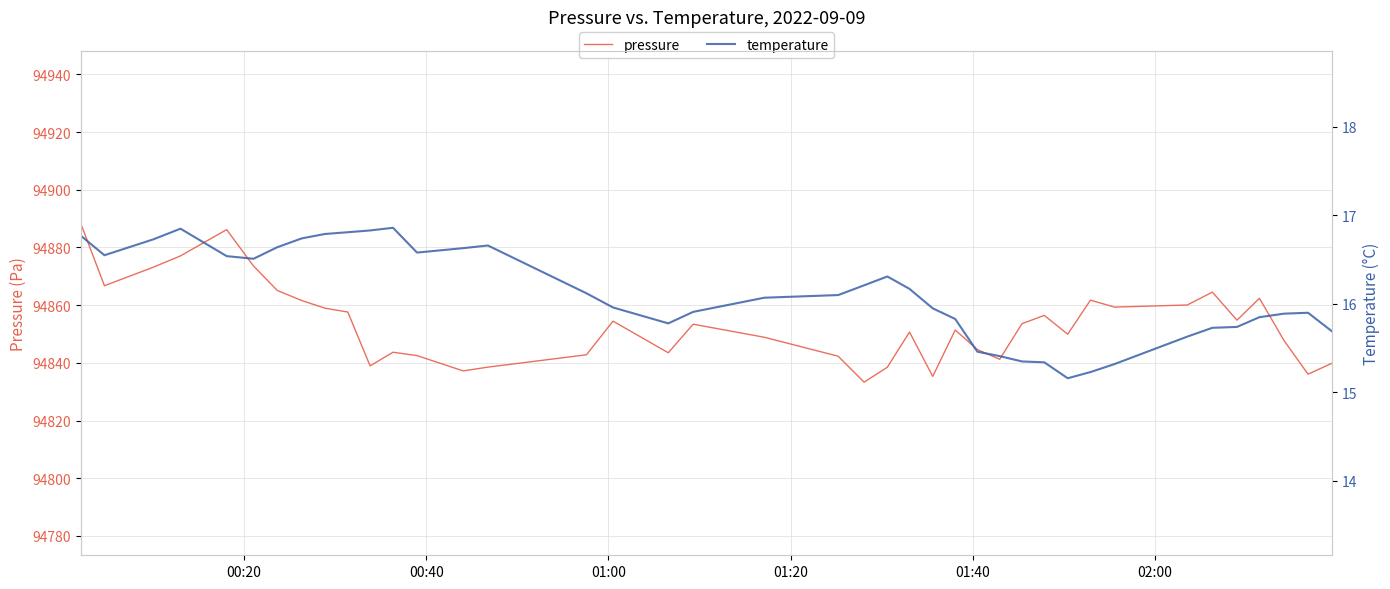

True or false: pressure and temperature intersect in this chart.

False